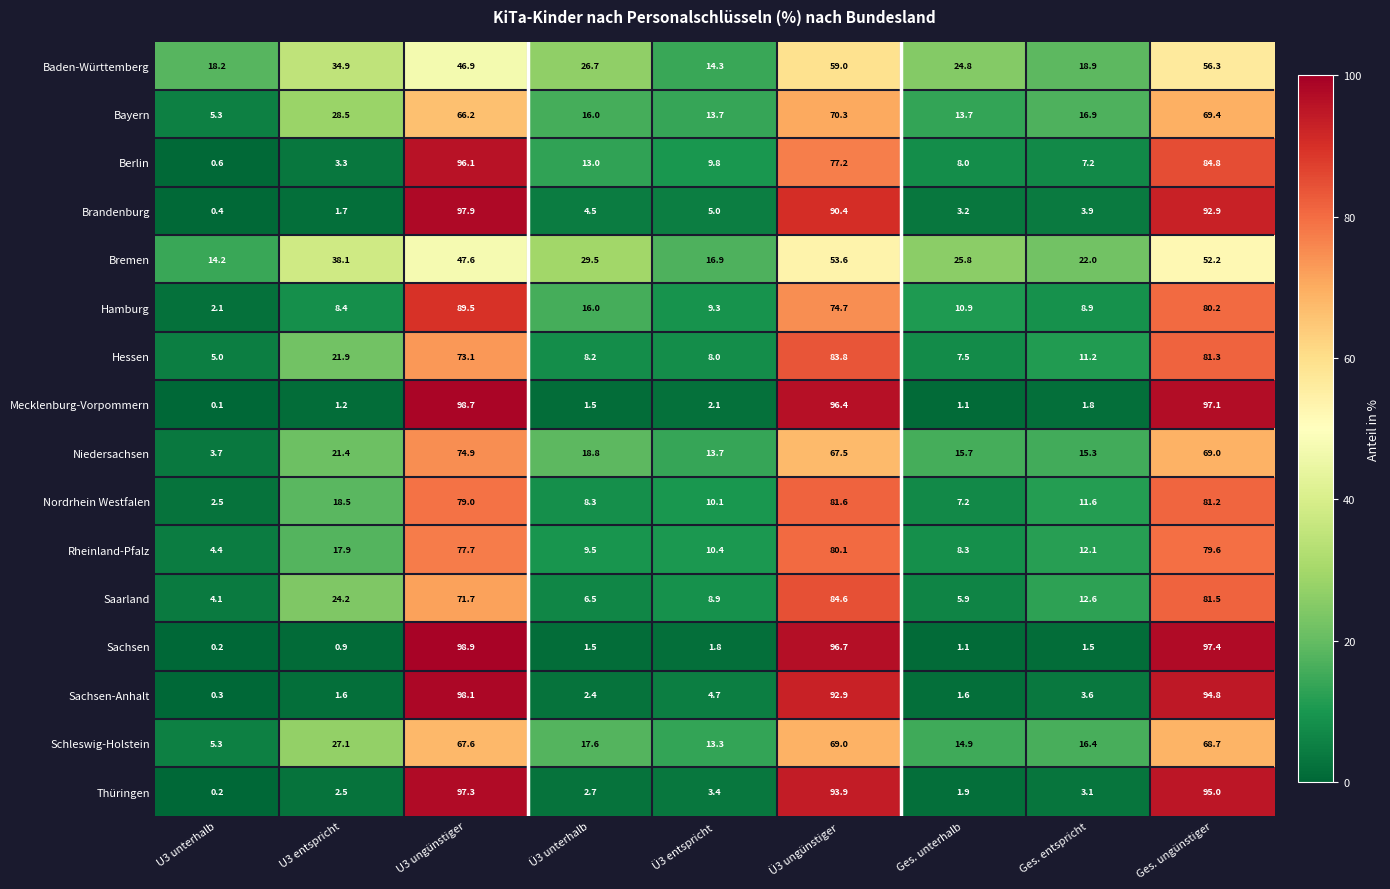

What is the sum of all Hessen values?

300.0